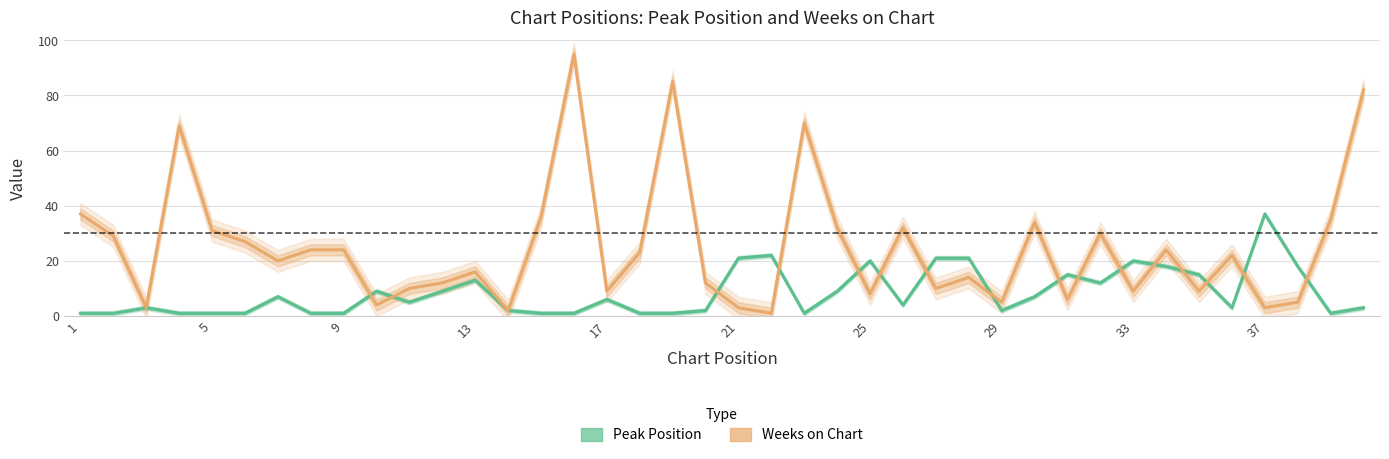

True or false: Weeks on Chart has more than 1 interior local peaks.

True